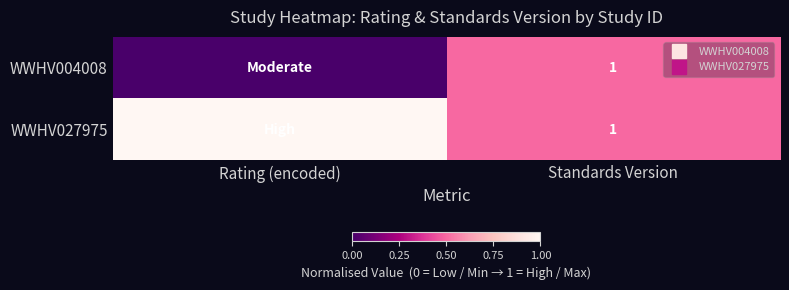

List the series in order of their peak value, highest first.

WWHV027975, WWHV004008